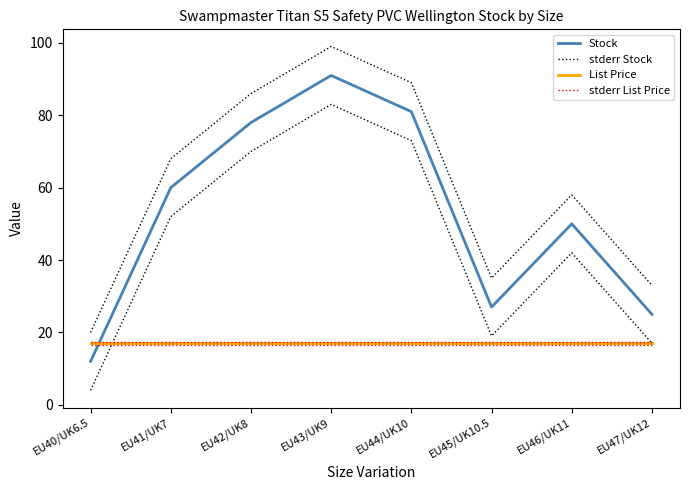

At which category is the sum across all series the highest?

EU43/UK9